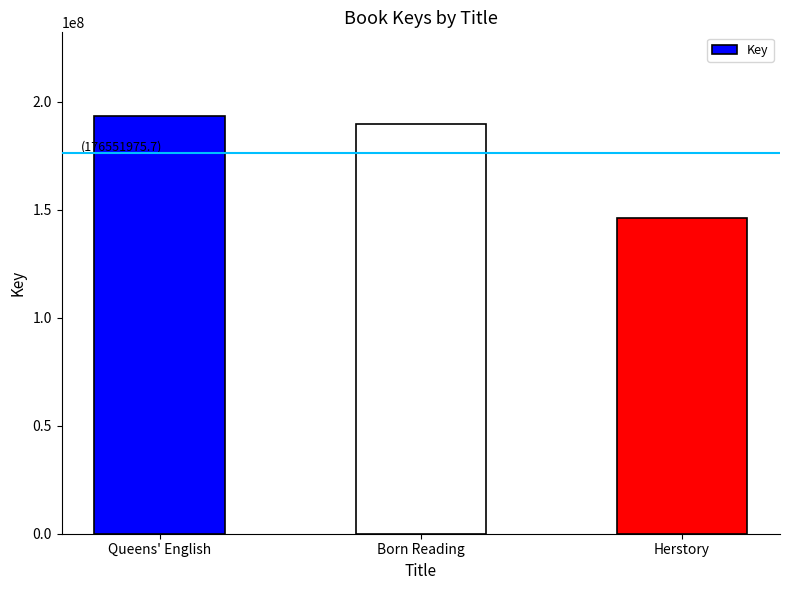

Approximately how many times larger is the value at Queens' English compared to Born Reading?

1.0